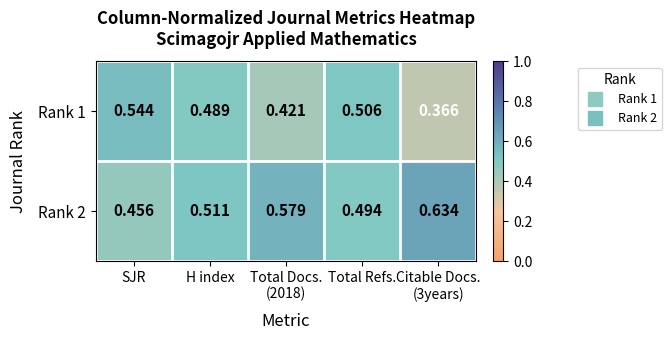

At which category is the sum across all series the highest?

SJR